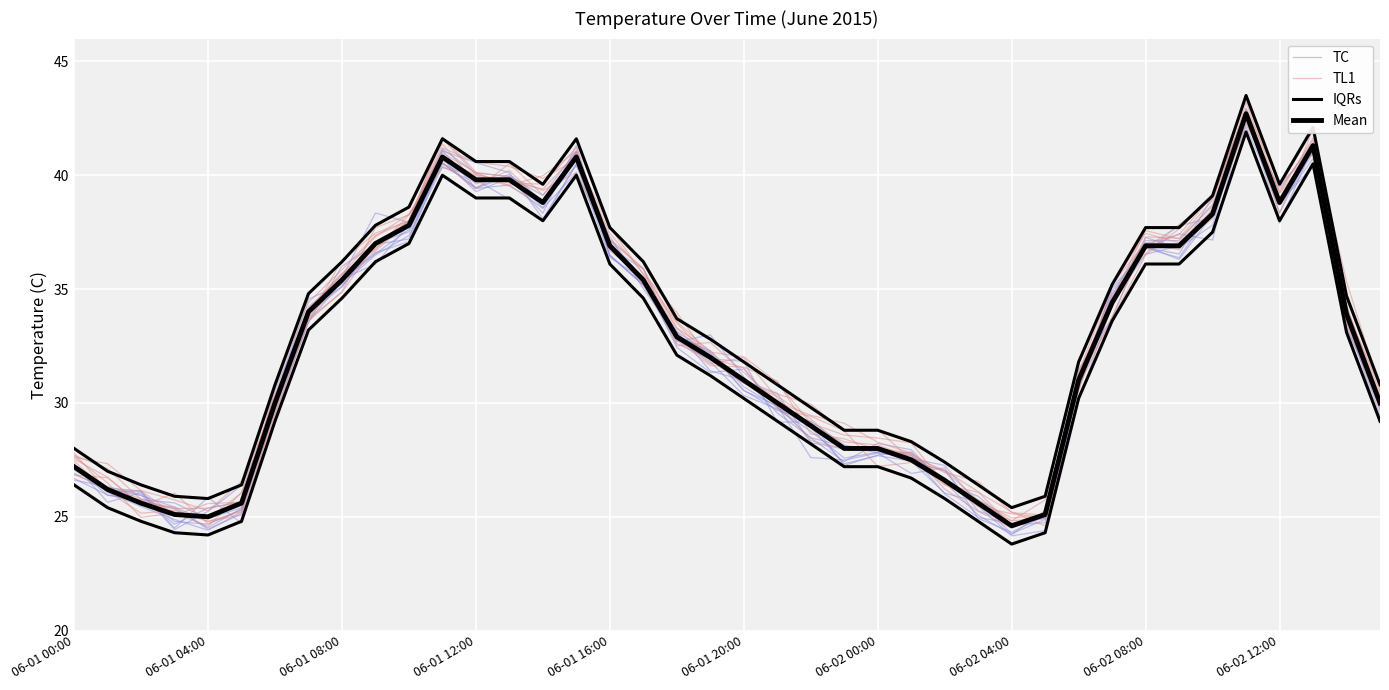

What are all the series names shown in the legend?

TC, TL1, IQRs, Mean